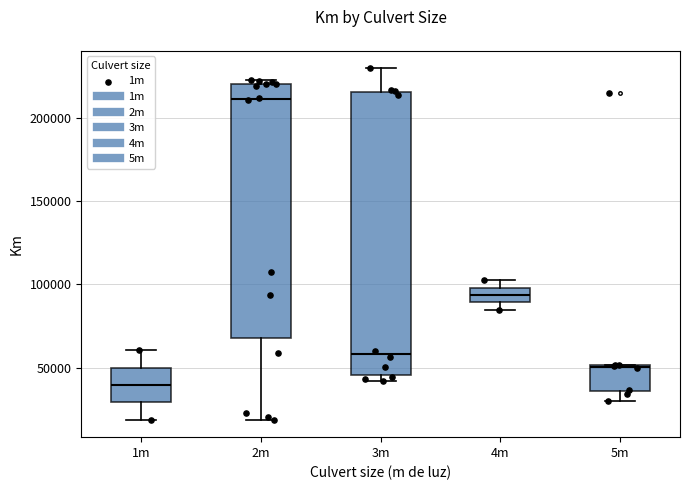

Reading left to right, transcribe this box plot: for each box, give where its median line is, the range the box spans, and where its two whiskers end, as read against the y-axis. The values are not printed on the chart, so give them approximately, as read against the axis.

1m: median 40000, box 30000 to 50000, whiskers 20000 to 60000
2m: median 210000, box 70000 to 220000, whiskers 20000 to 225000
3m: median 60000, box 45000 to 215000, whiskers 40000 to 230000
4m: median 95000, box 90000 to 100000, whiskers 85000 to 105000
5m: median 50000, box 35000 to 50000, whiskers 30000 to 50000